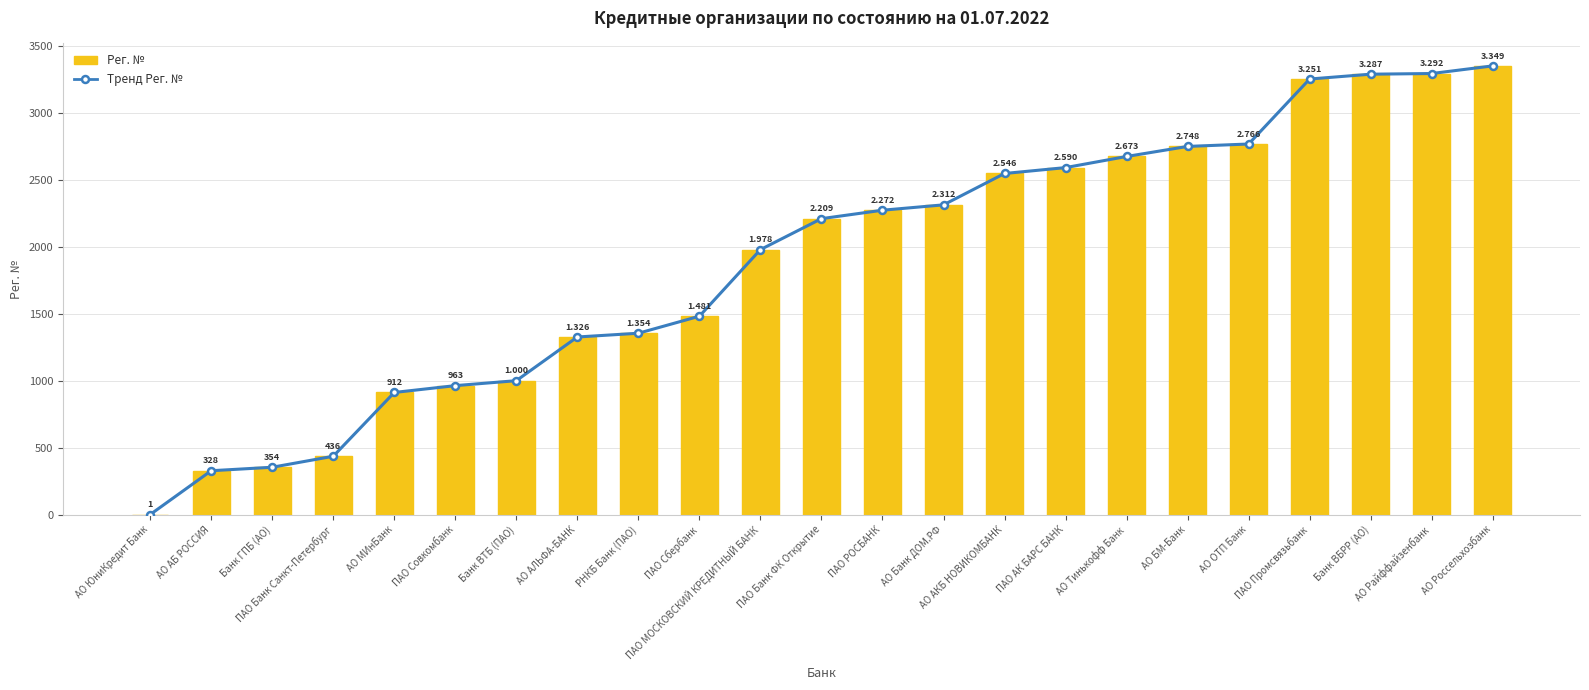

What is the total value across all series at АО ЮниКредит Банк?

2